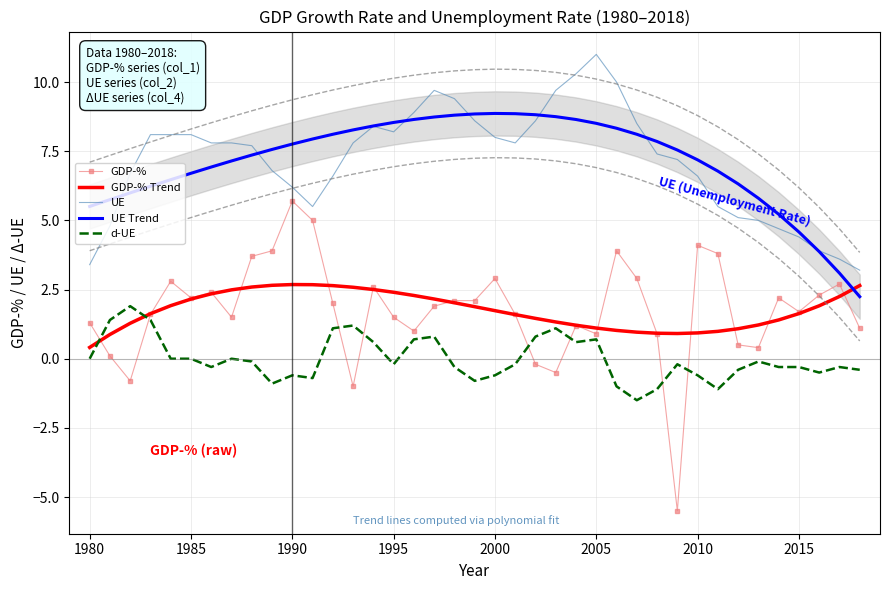

What is the maximum value for UE?

11.0